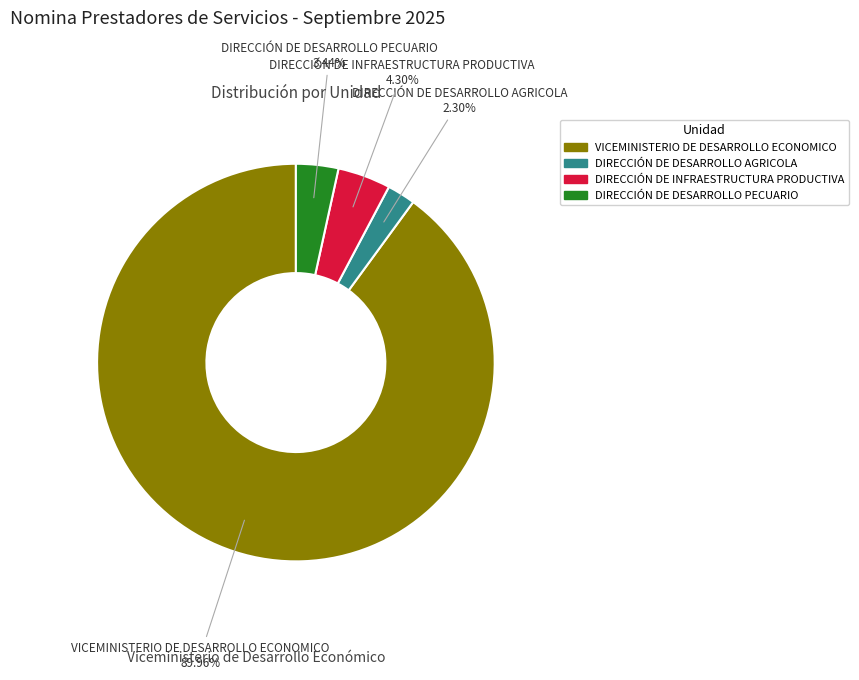

How many segments does this pie chart have?

4